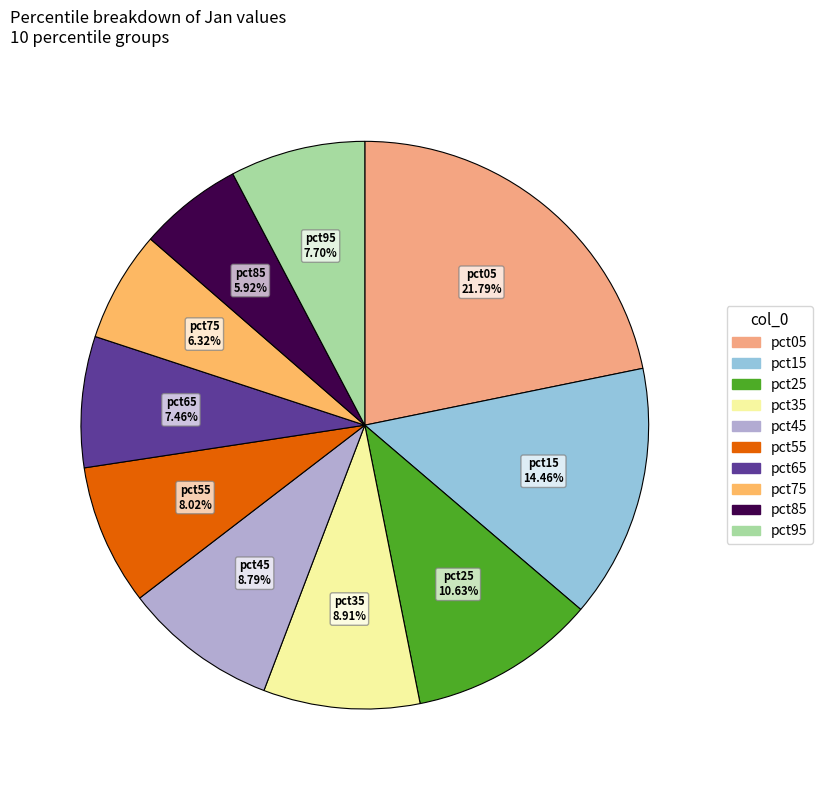

Is there a majority slice in this chart?

No